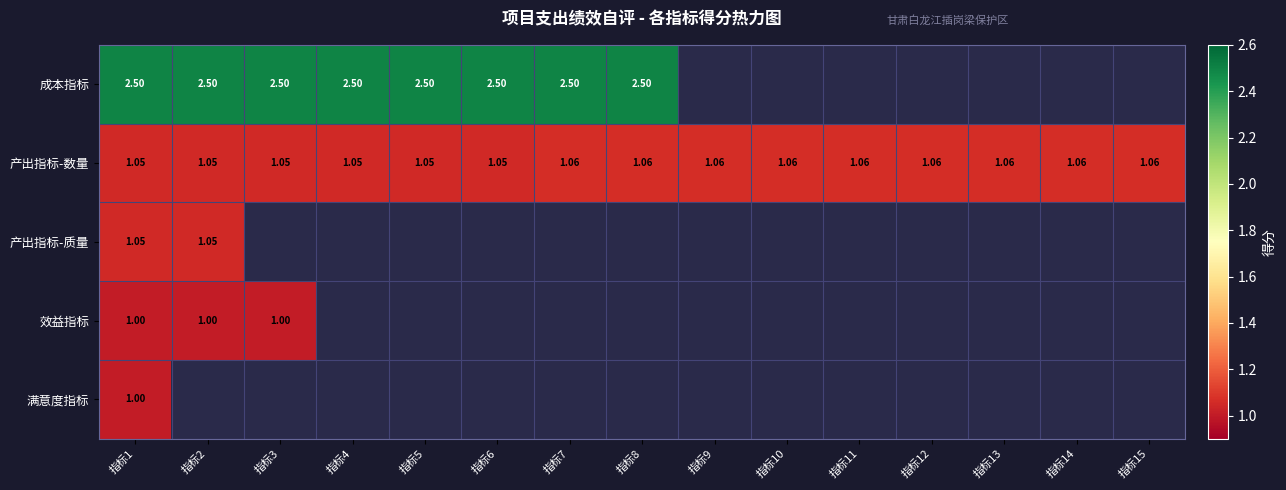

Is the value of 效益指标 at 指标9 greater than the value of 满意度指标 at 指标12?

No